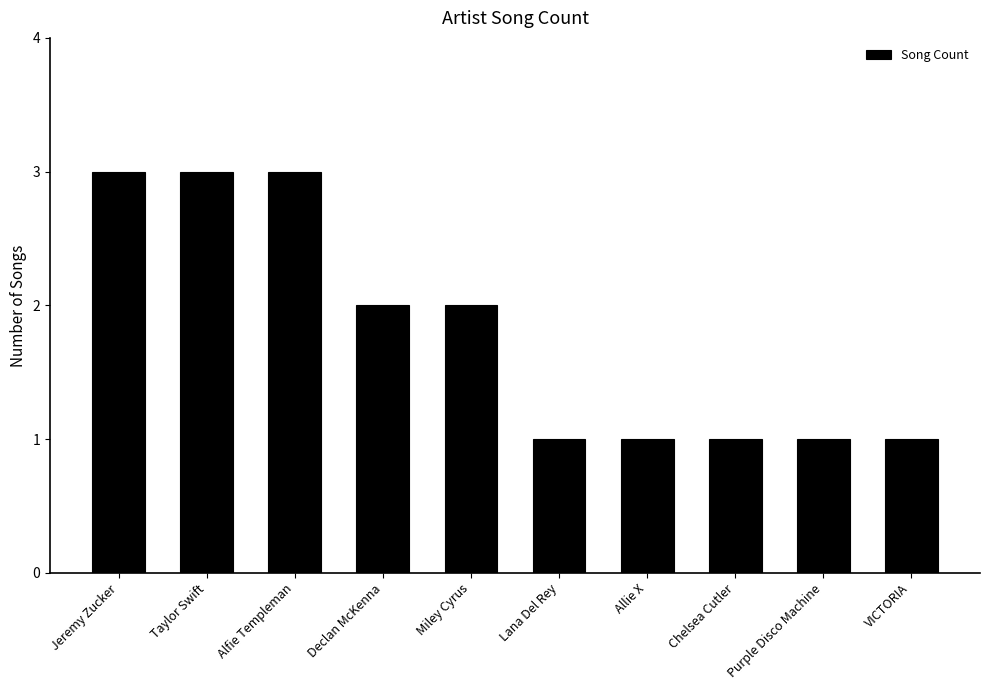

What is the approximate value at Declan McKenna?

2